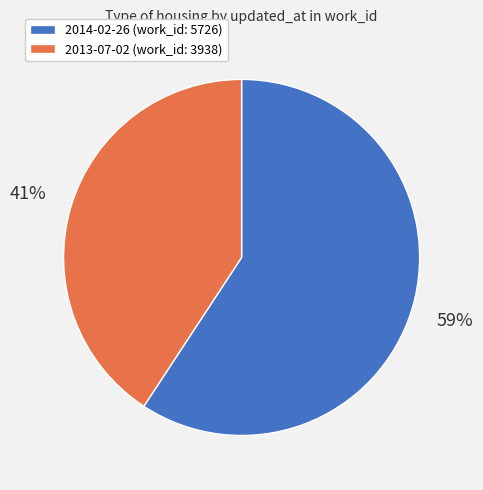

To the nearest percent, what is the average slice percentage?

50%